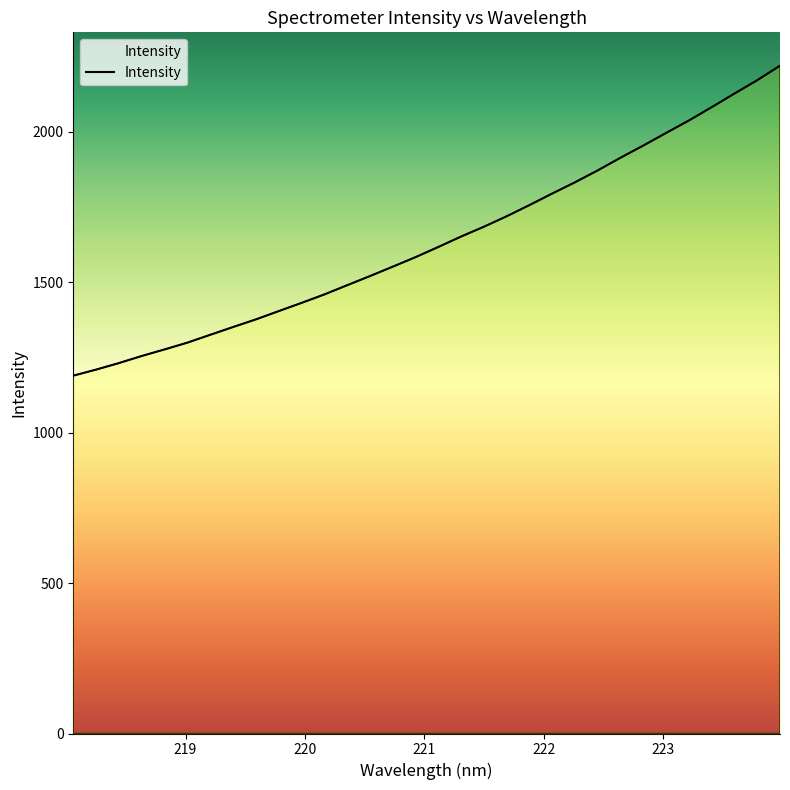

True or false: there are more than 1 points higher than both neighbors.

False